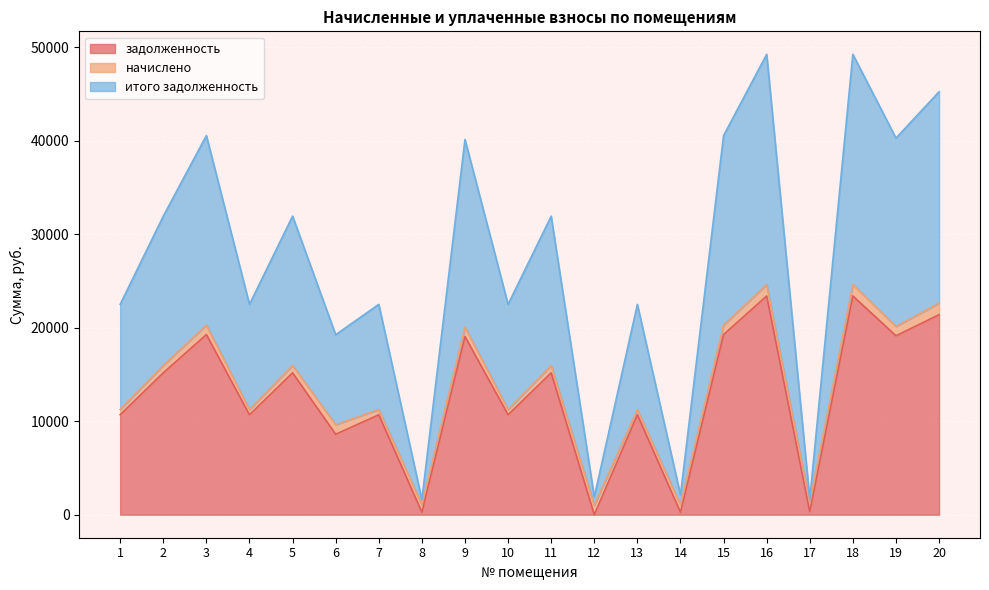

What is the maximum value for задолженность?

23388.5